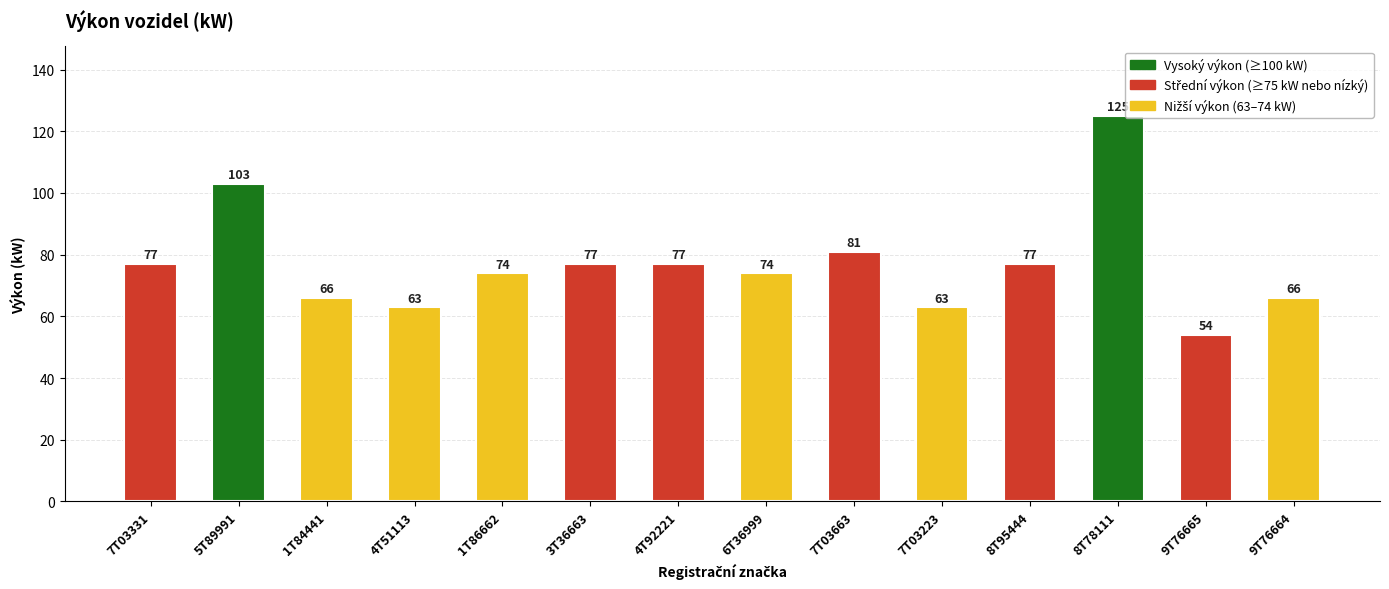

What is the difference between the second highest and minimum values?

49